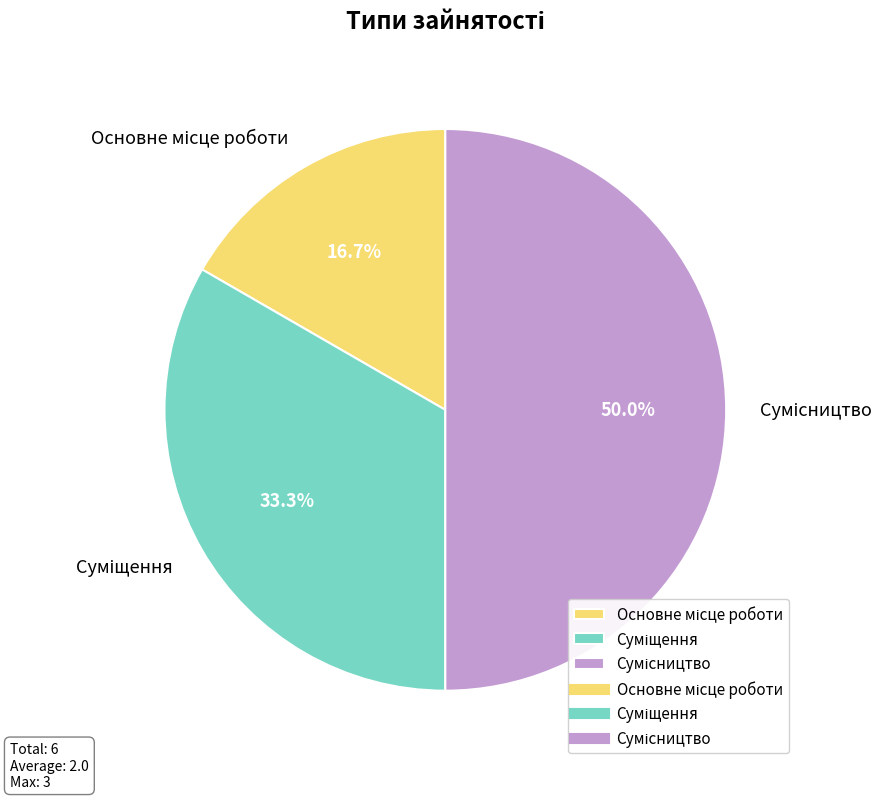

Count the number of slices in the pie.

3